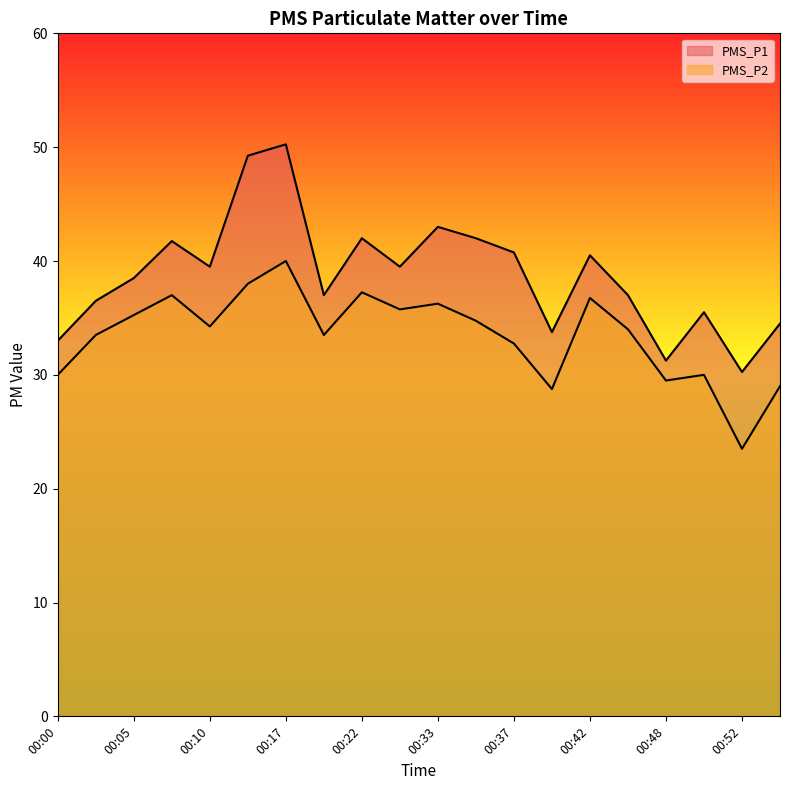

Which series has the widest spread of values?

PMS_P1